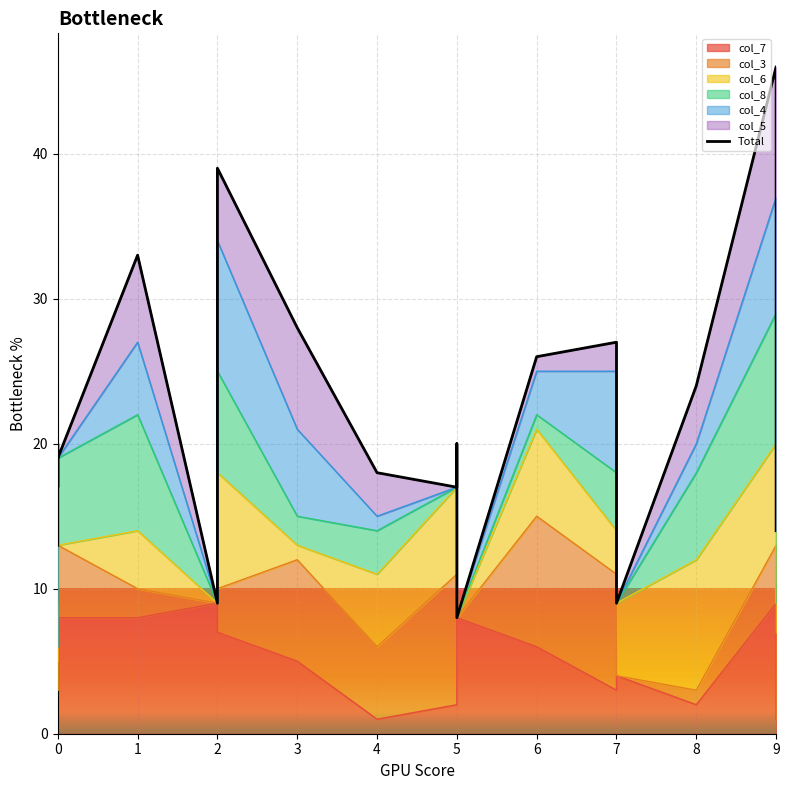

The value at 4 is 32. True or false?

False